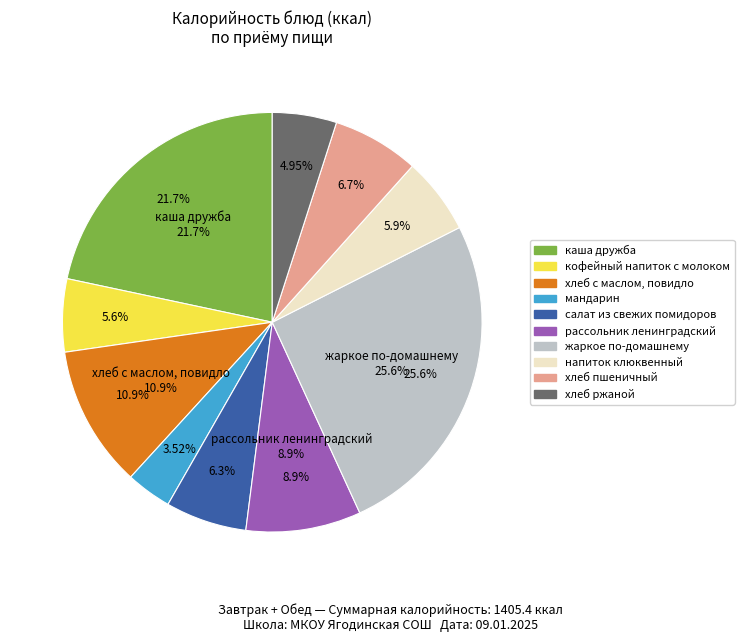

Rank the categories by value from highest to lowest.

жаркое по-домашнему, каша дружба, хлеб с маслом, повидло, рассольник ленинградский, хлеб пшеничный, салат из свежих помидоров, напиток клюквенный, кофейный напиток с молоком, хлеб ржаной, мандарин